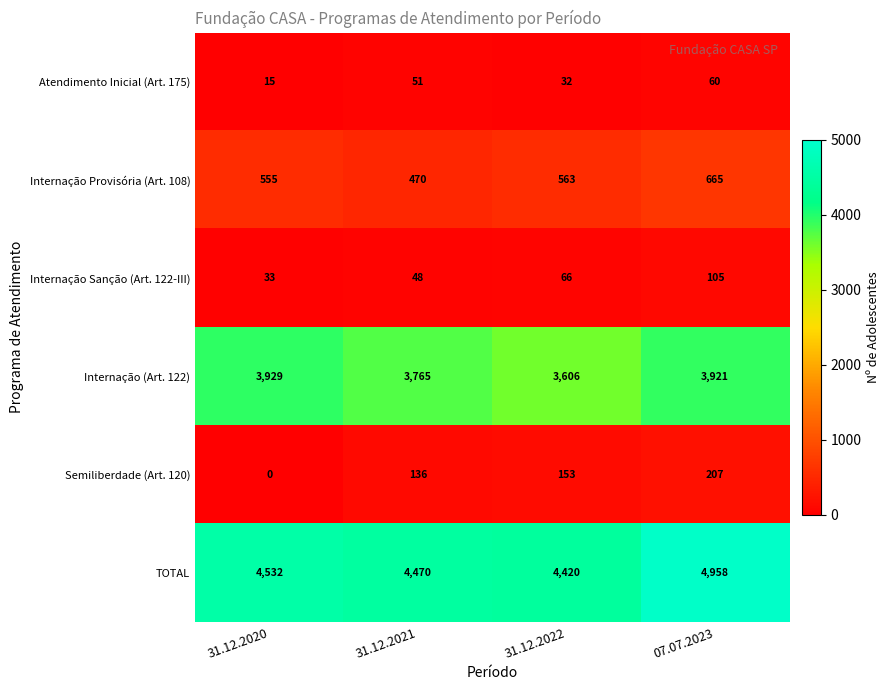

How many distinct data groups are displayed?

6